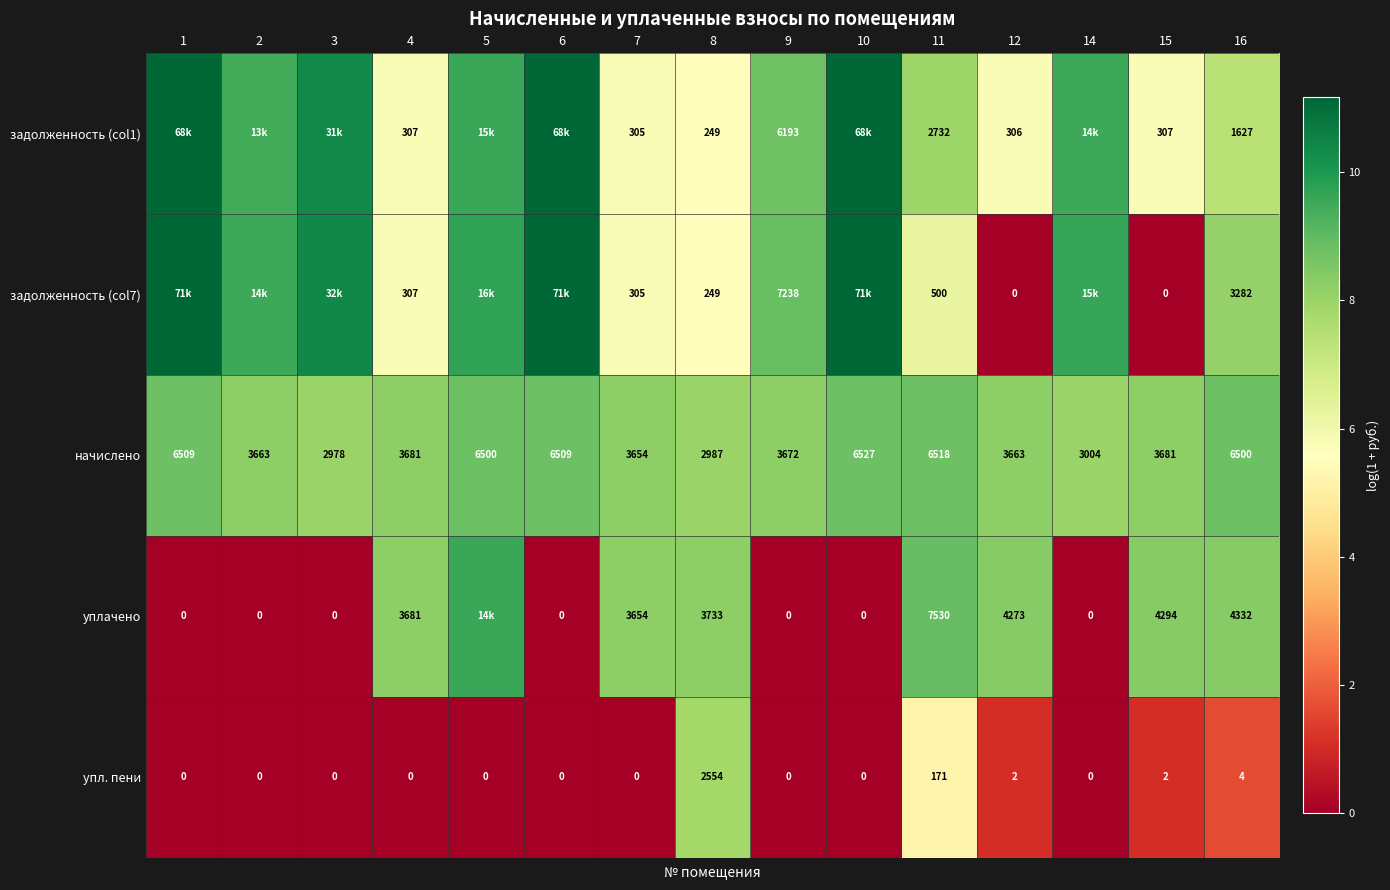

Is the value of упл. пени at 2 greater than the value of начислено at 11?

No